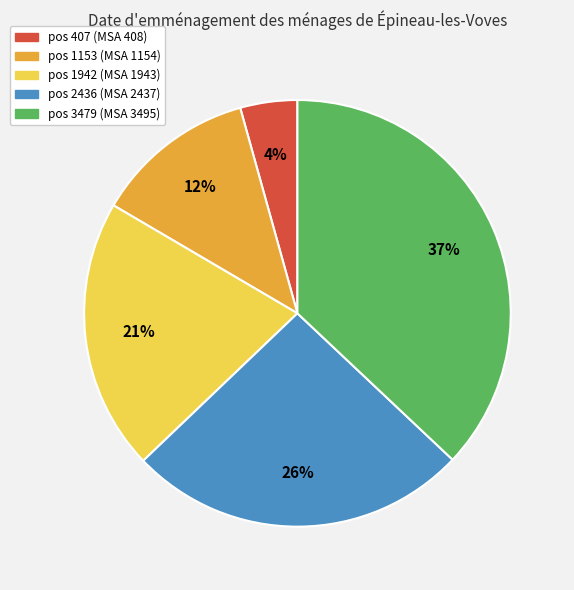

Count the number of slices in the pie.

5